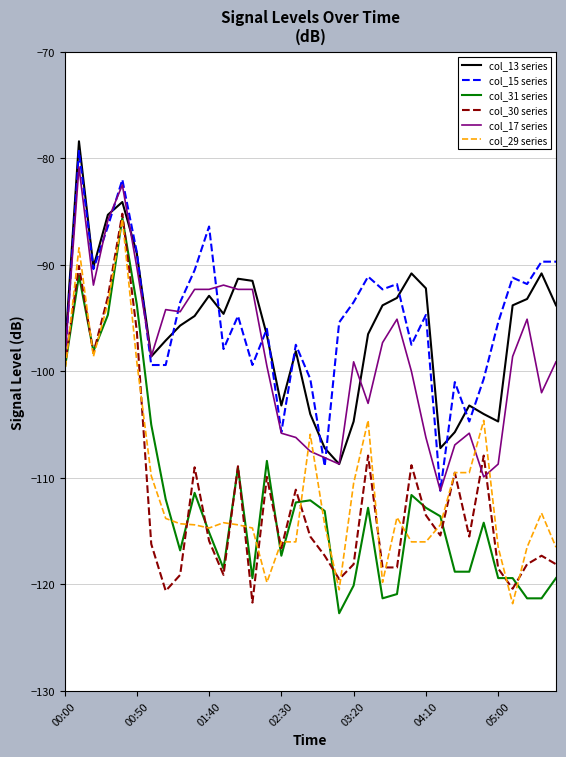

What is the highest value of the col_29 series series?

-85.7